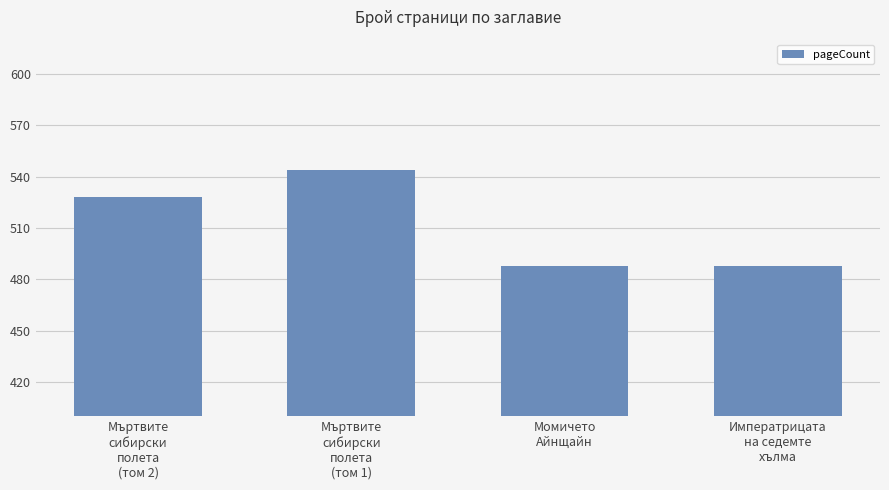

What is the approximate value at Мъртвите
сибирски
полета
(том 1)?

544